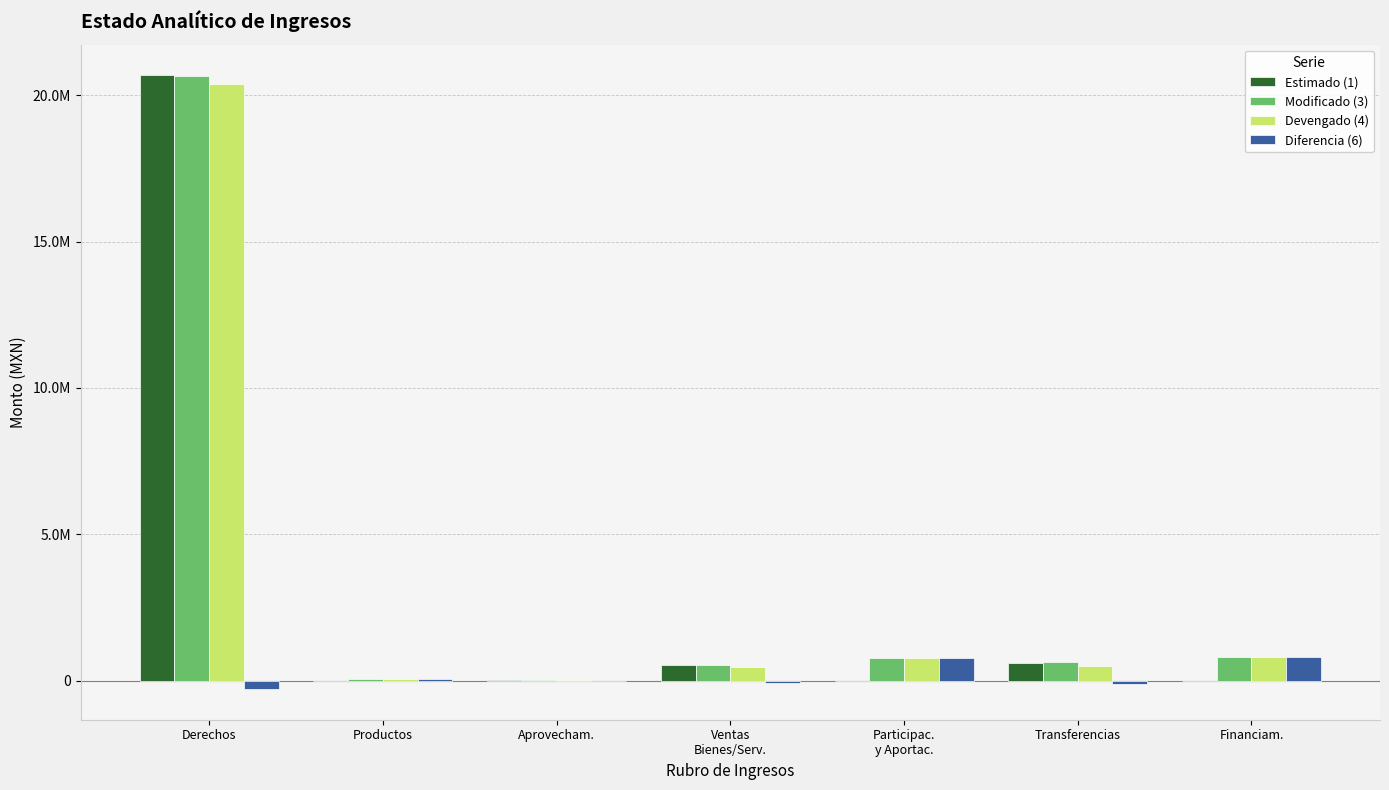

Are the bars grouped side by side (vs. stacked)?

Yes